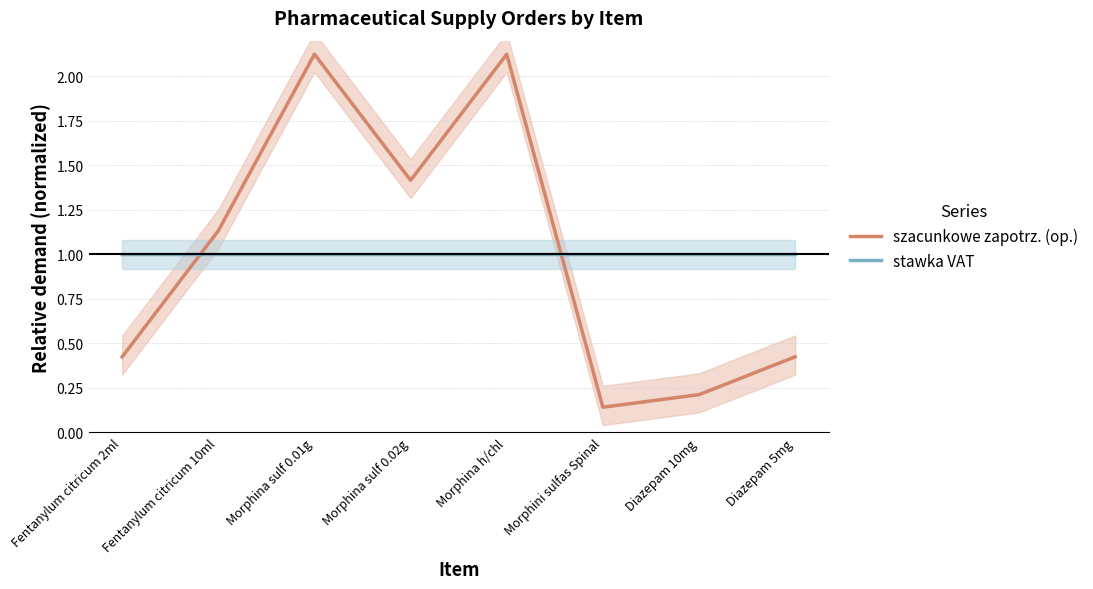

What is the difference between the szacunkowe zapotrz. (op.) values at Fentanylum citricum 2ml and Morphina sulf 0.02g?

1.0